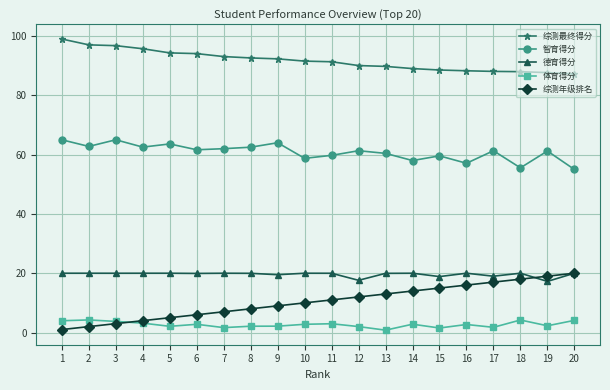

What is the highest value of the 综测最终得分 series?

99.0